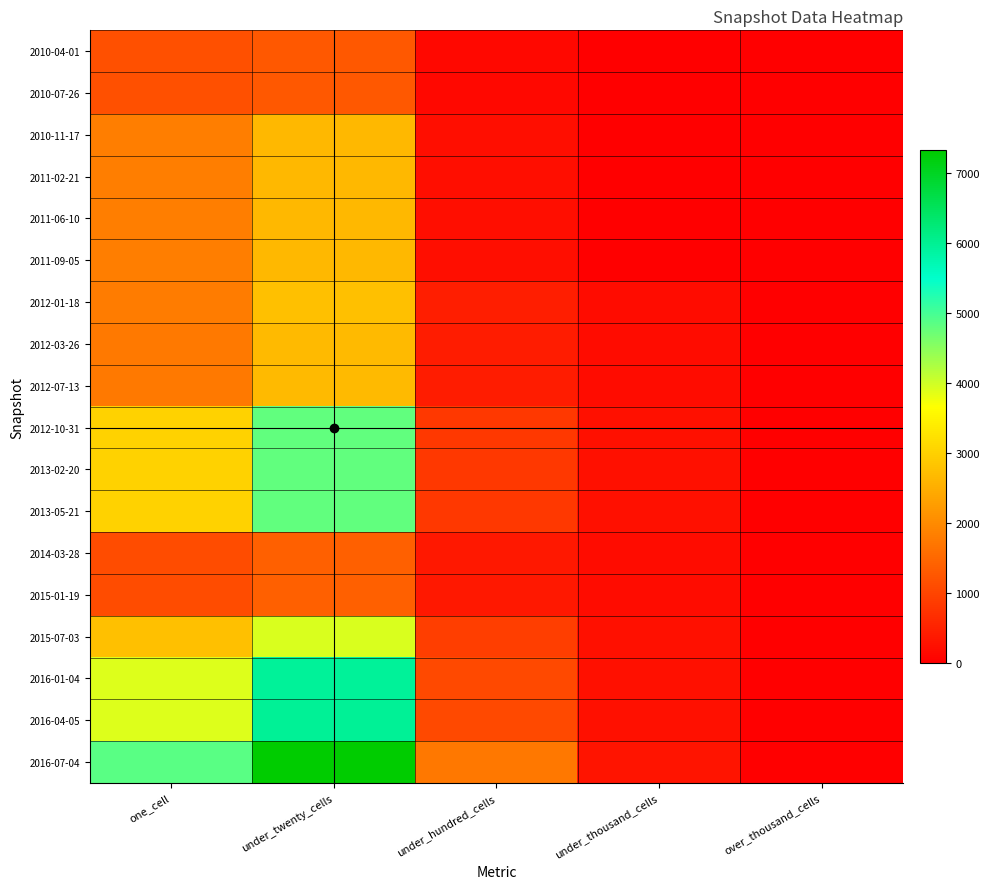

Reading right to left, extract all data points from this chart.

2010-04-01: over_thousand_cells=0	under_thousand_cells=0	under_hundred_cells=139	under_twenty_cells=1270	one_cell=1151
2010-07-26: over_thousand_cells=0	under_thousand_cells=0	under_hundred_cells=139	under_twenty_cells=1270	one_cell=1151
2010-11-17: over_thousand_cells=0	under_thousand_cells=0	under_hundred_cells=222	under_twenty_cells=2659	one_cell=1824
2011-02-21: over_thousand_cells=0	under_thousand_cells=0	under_hundred_cells=222	under_twenty_cells=2660	one_cell=1825
2011-06-10: over_thousand_cells=0	under_thousand_cells=0	under_hundred_cells=222	under_twenty_cells=2660	one_cell=1825
2011-09-05: over_thousand_cells=0	under_thousand_cells=0	under_hundred_cells=222	under_twenty_cells=2660	one_cell=1825
2012-01-18: over_thousand_cells=0	under_thousand_cells=199	under_hundred_cells=439	under_twenty_cells=2763	one_cell=1784
2012-03-26: over_thousand_cells=0	under_thousand_cells=199	under_hundred_cells=426	under_twenty_cells=2671	one_cell=1772
2012-07-13: over_thousand_cells=0	under_thousand_cells=199	under_hundred_cells=426	under_twenty_cells=2670	one_cell=1771
2012-10-31: over_thousand_cells=0	under_thousand_cells=237	under_hundred_cells=820	under_twenty_cells=4792	one_cell=3029
2013-02-20: over_thousand_cells=0	under_thousand_cells=237	under_hundred_cells=820	under_twenty_cells=4792	one_cell=3029
2013-05-21: over_thousand_cells=0	under_thousand_cells=237	under_hundred_cells=820	under_twenty_cells=4792	one_cell=3029
2014-03-28: over_thousand_cells=0	under_thousand_cells=199	under_hundred_cells=358	under_twenty_cells=1377	one_cell=1110
2015-01-19: over_thousand_cells=0	under_thousand_cells=199	under_hundred_cells=358	under_twenty_cells=1375	one_cell=1110
2015-07-03: over_thousand_cells=0	under_thousand_cells=245	under_hundred_cells=912	under_twenty_cells=3933	one_cell=2770
2016-01-04: over_thousand_cells=0	under_thousand_cells=247	under_hundred_cells=1086	under_twenty_cells=5944	one_cell=3910
2016-04-05: over_thousand_cells=0	under_thousand_cells=248	under_hundred_cells=1088	under_twenty_cells=5971	one_cell=3911
2016-07-04: over_thousand_cells=0	under_thousand_cells=312	under_hundred_cells=1745	under_twenty_cells=7330	one_cell=4863